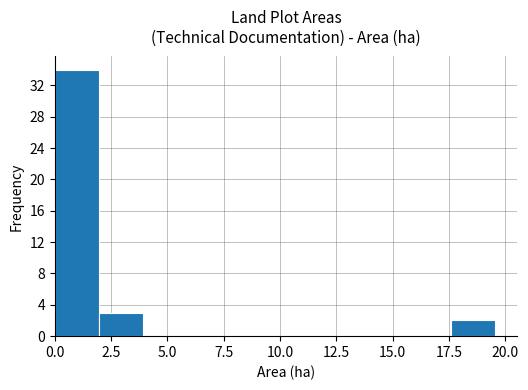

Read against the x-axis, roughly where is the centre of the tallest bar?

1.0